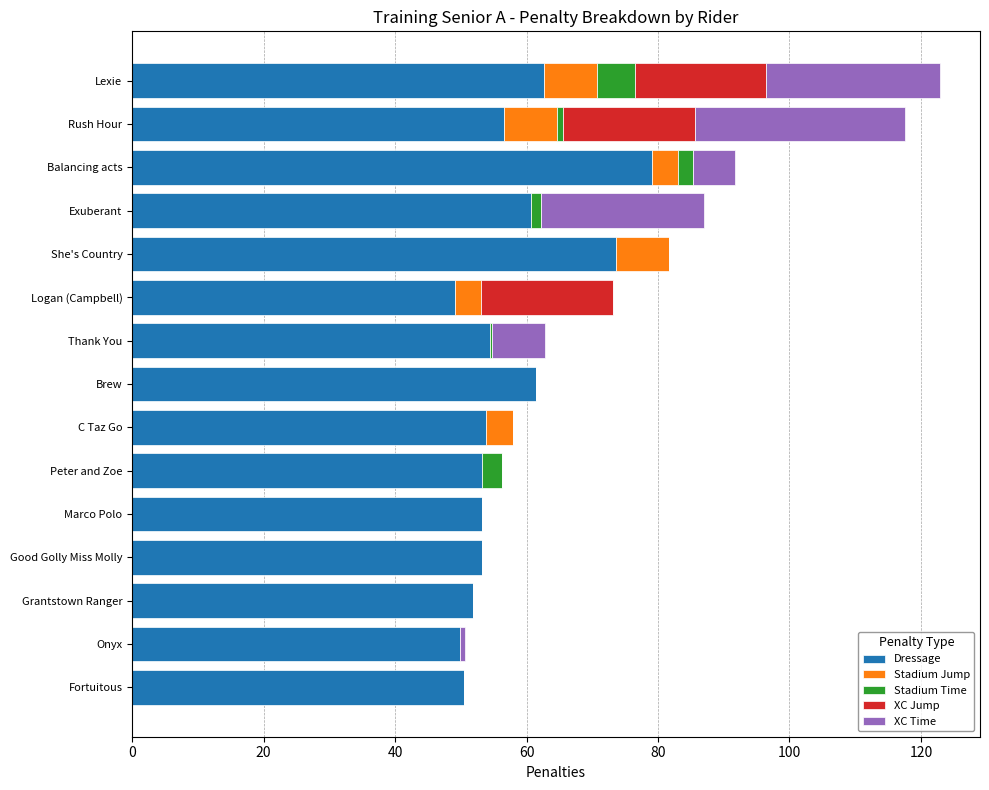

What is the maximum value for Dressage?

79.1